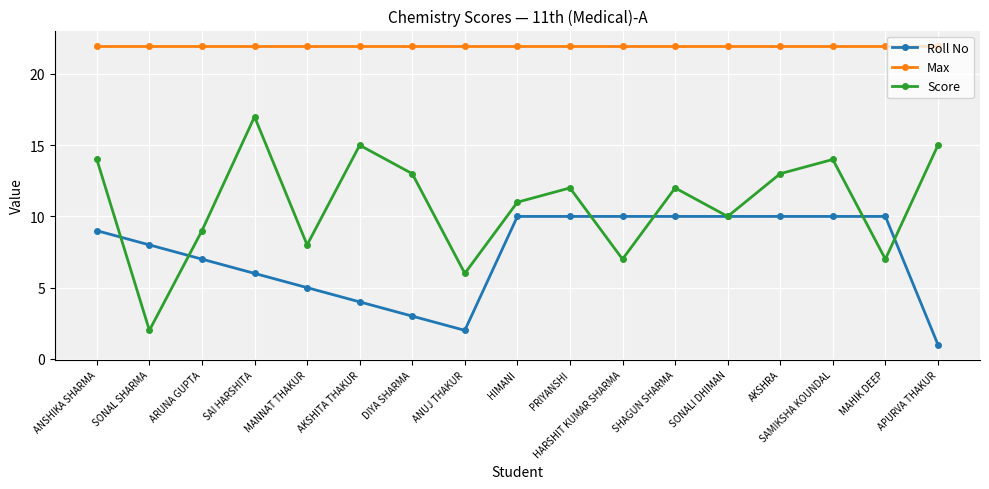

Between AKSHITA THAKUR and SHAGUN SHARMA, which series saw the biggest shift?

Roll No